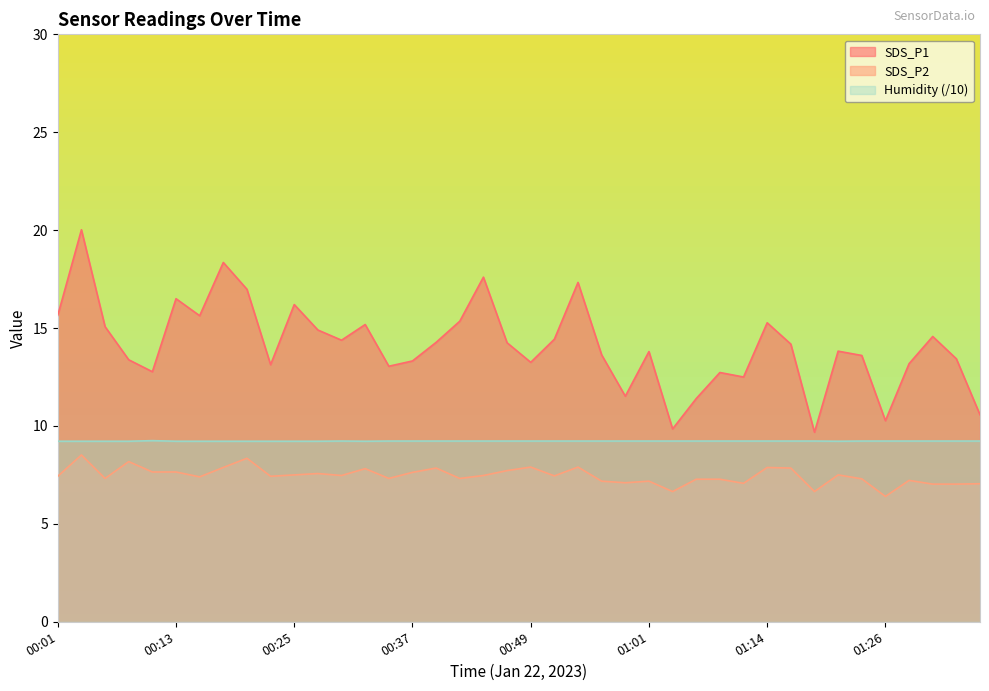

True or false: SDS_P2 and SDS_P1 cross at least once.

False